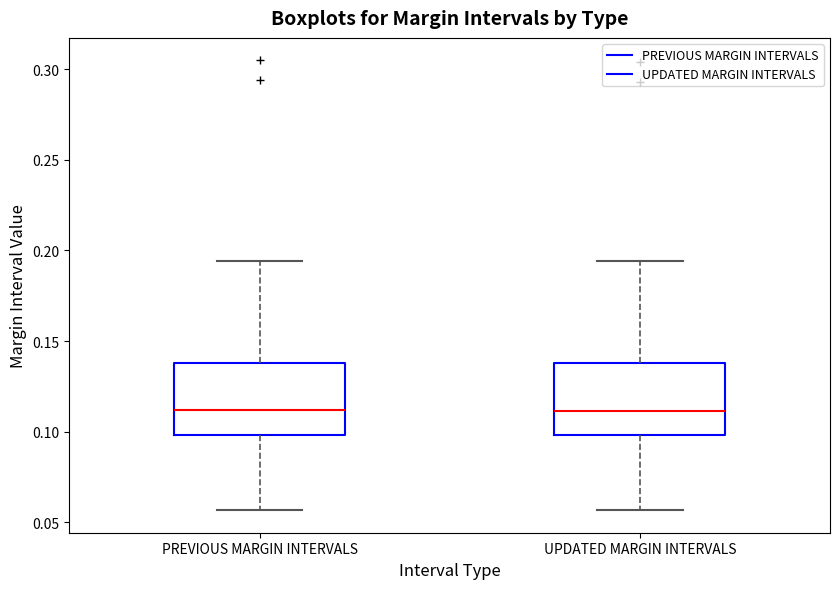

Where does the lower whisker of the box for PREVIOUS MARGIN INTERVALS end on the y-axis? The values are not printed on the chart, so give them approximately, as read against the axis.

0.055